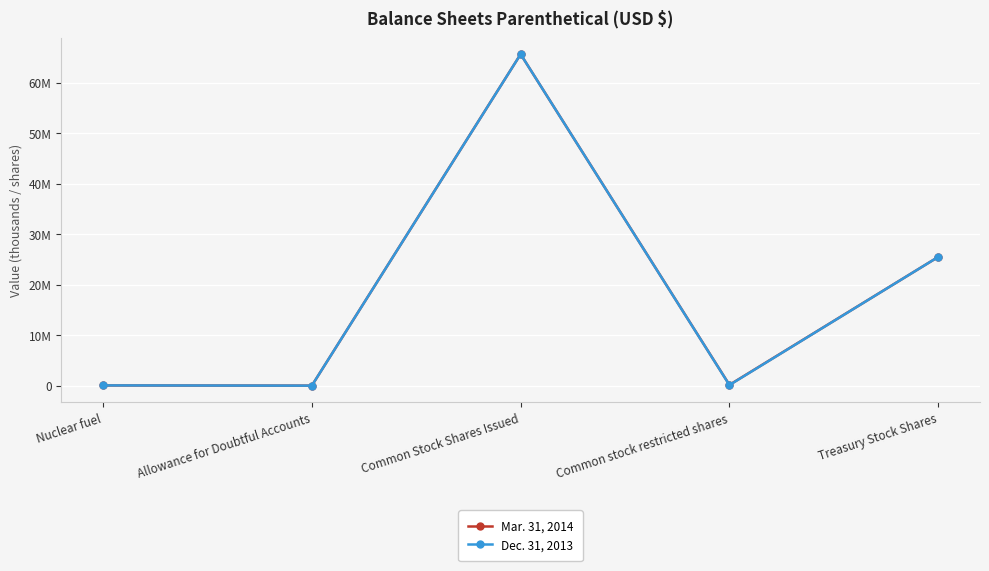

Where is the first local maximum for Dec. 31, 2013?

Common Stock Shares Issued